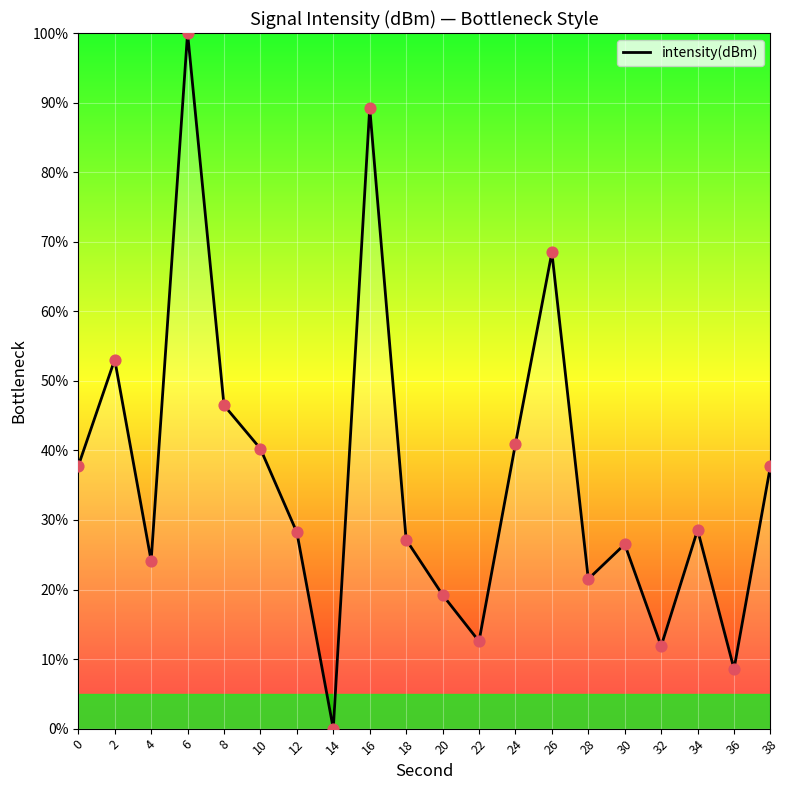

Approximately how many times larger is the value at 20 compared to 34?

0.7